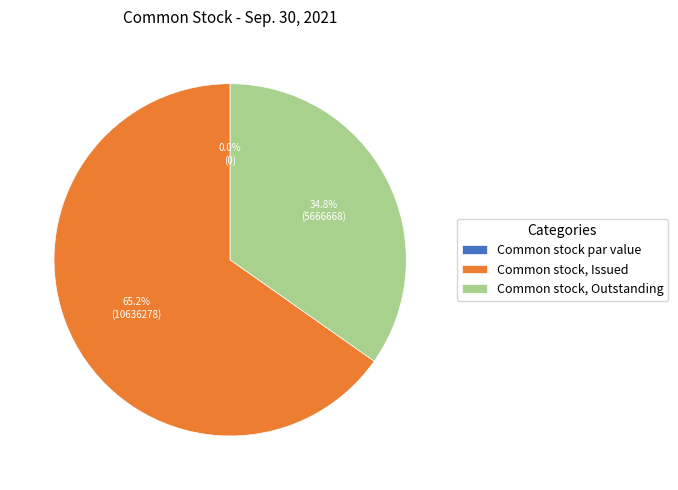

Does Common stock, Issued account for over 50% of the chart?

Yes